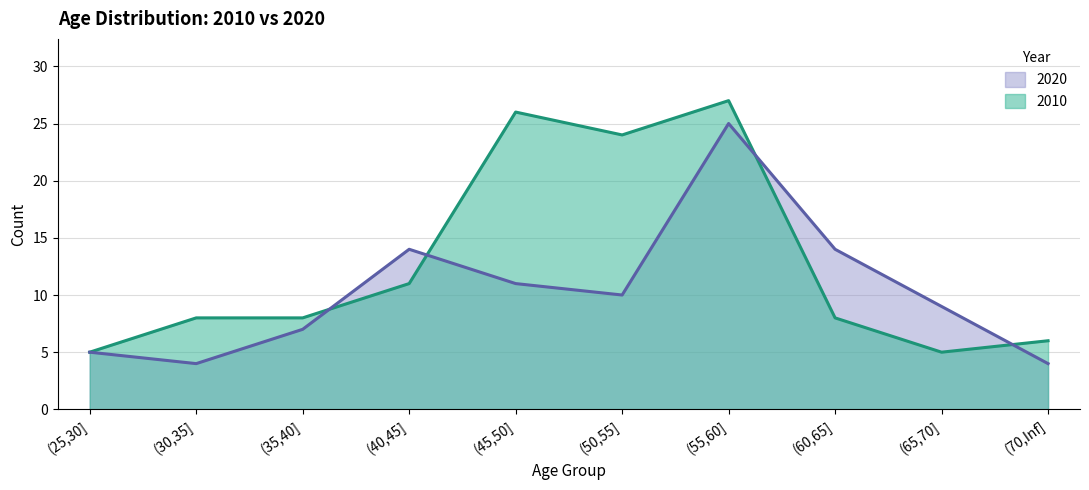

Between (70,Inf] and (35,40], which is larger?

(35,40]